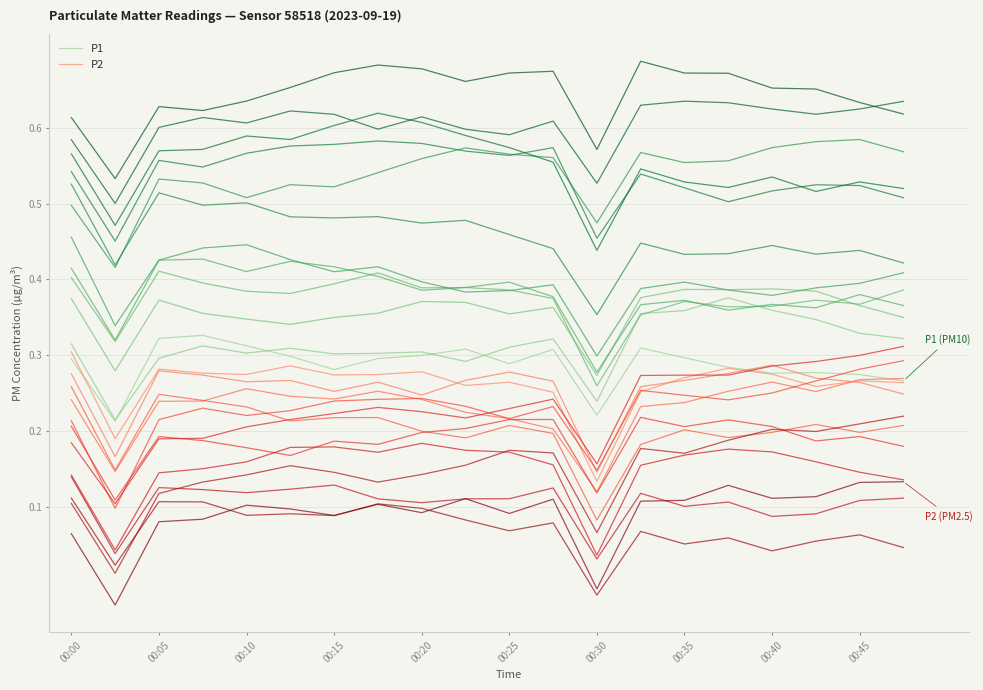

True or false: P2 has a value of 0.2 at 19.

False